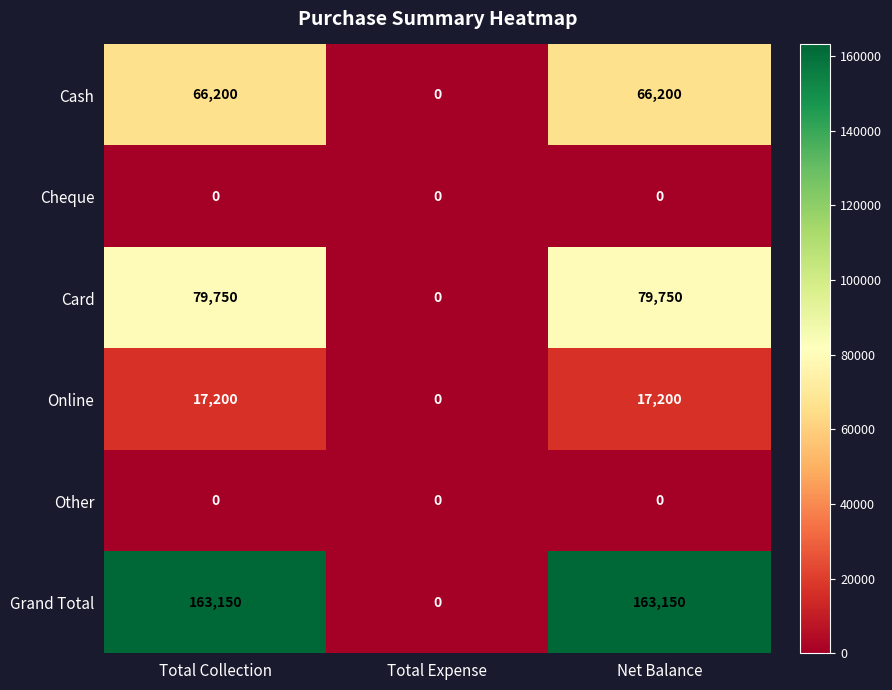

Read the Grand Total value at Total Collection, to the nearest 50.

163150